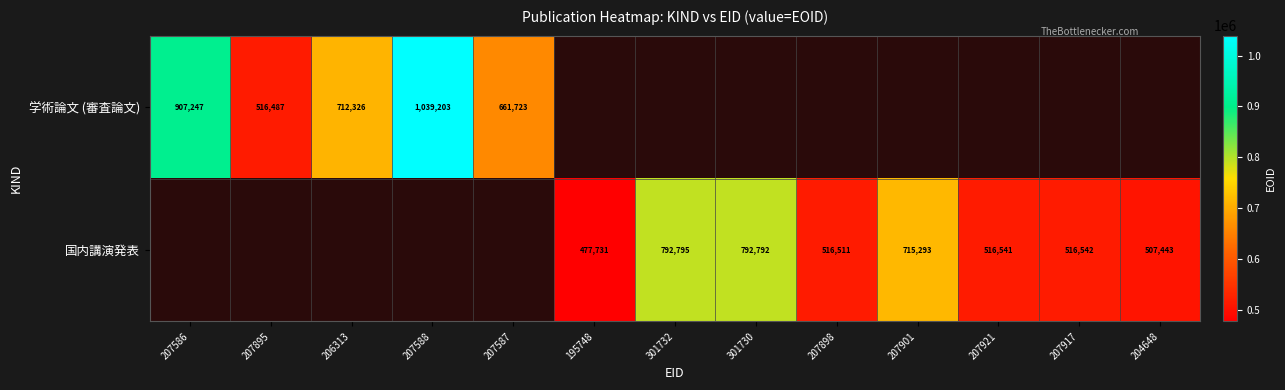

True or false: 学術論文 (審査論文) has a value of 1039203 at 207588.

True